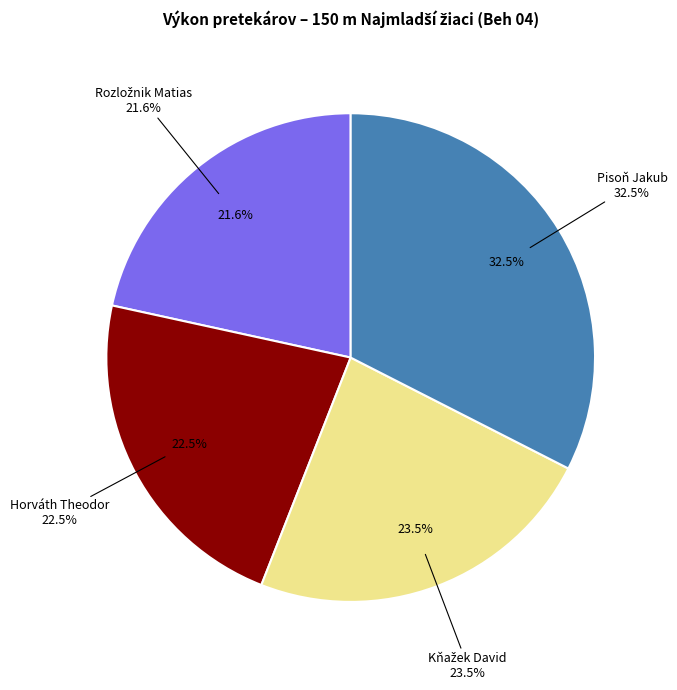

Count the number of slices in the pie.

4